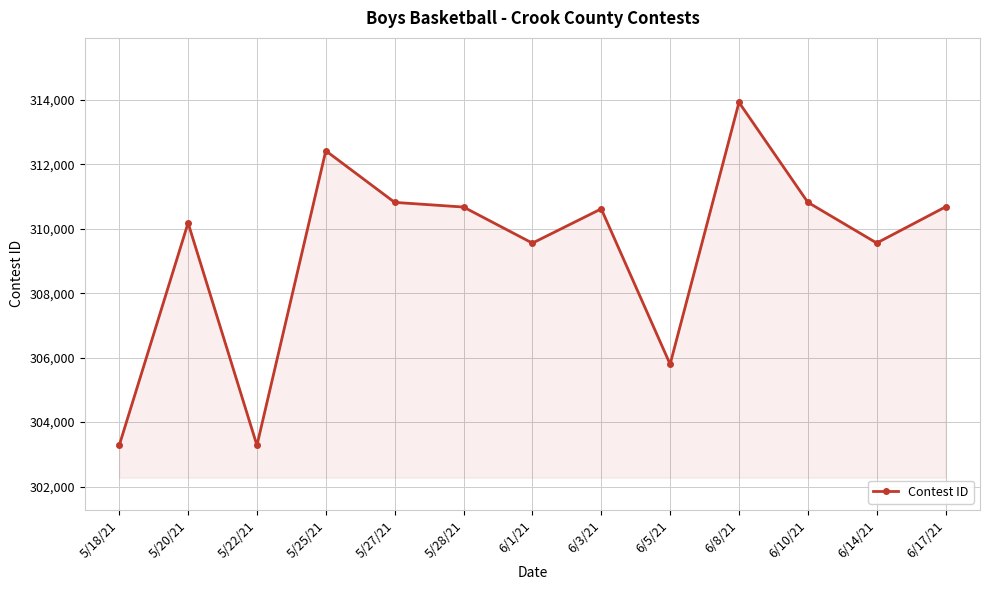

Read the value at 6/8/21.

313919